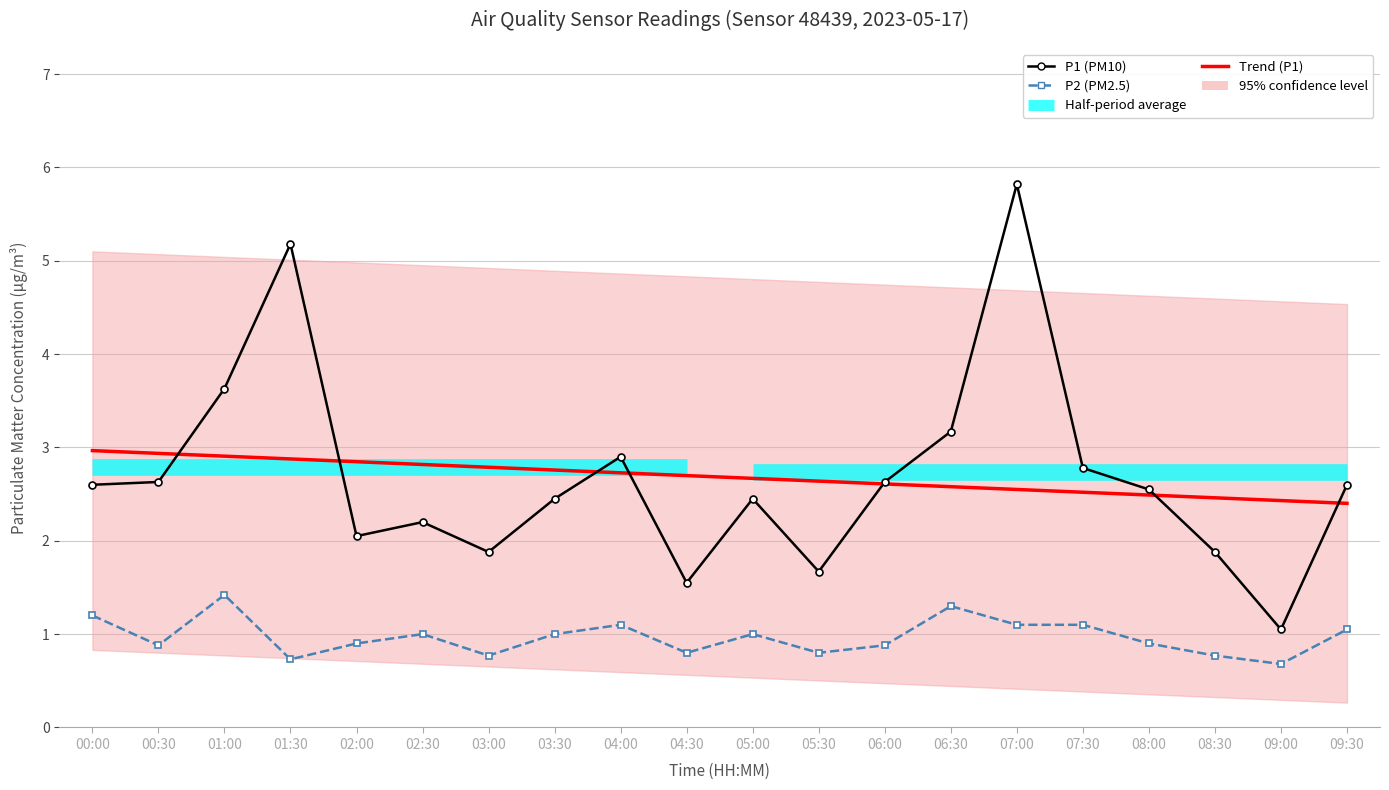

List the series in order of their peak value, lowest first.

P2, P1